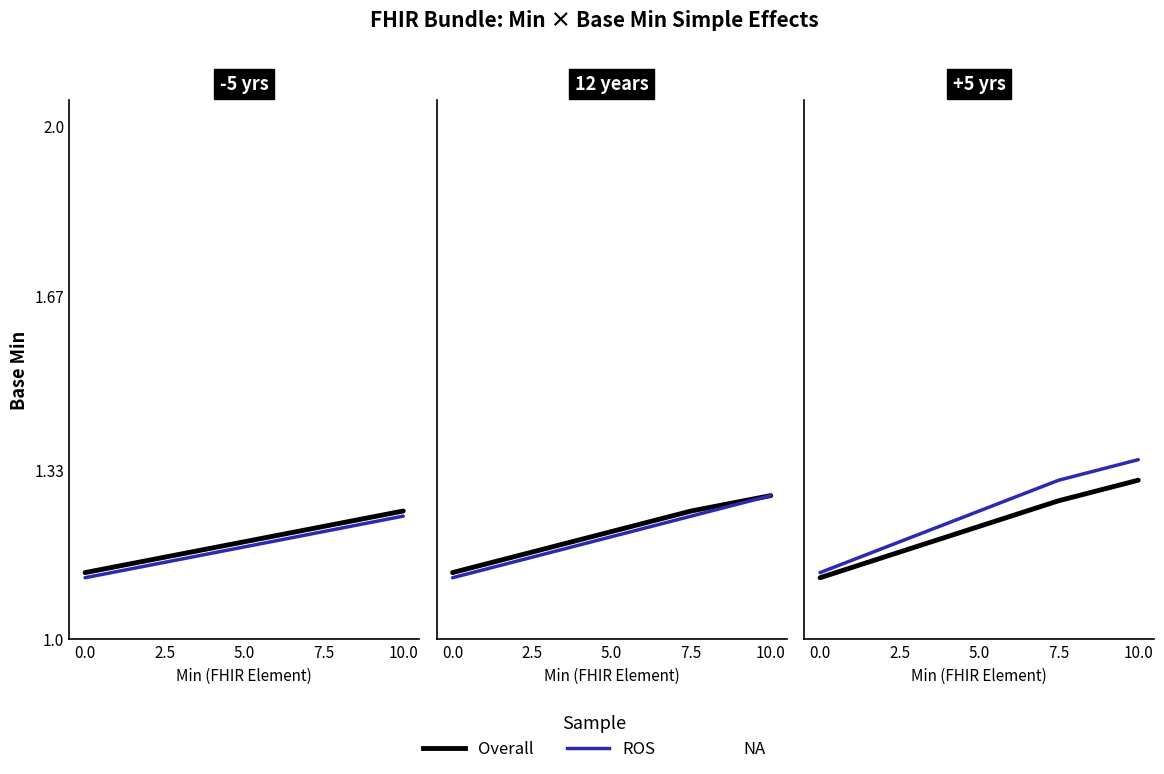

Reading right to left, what are all the values shown in this chart?

Overall: 10.0=1.3	7.5=1.3	5.0=1.2	2.5=1.2	0.0=1.1
ROS: 10.0=1.4	7.5=1.3	5.0=1.2	2.5=1.2	0.0=1.1